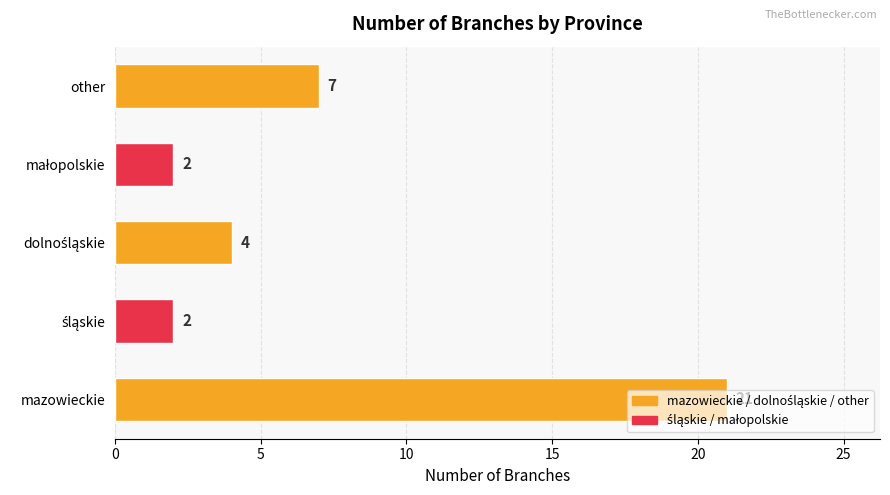

Does the chart contain stacked bars?

No